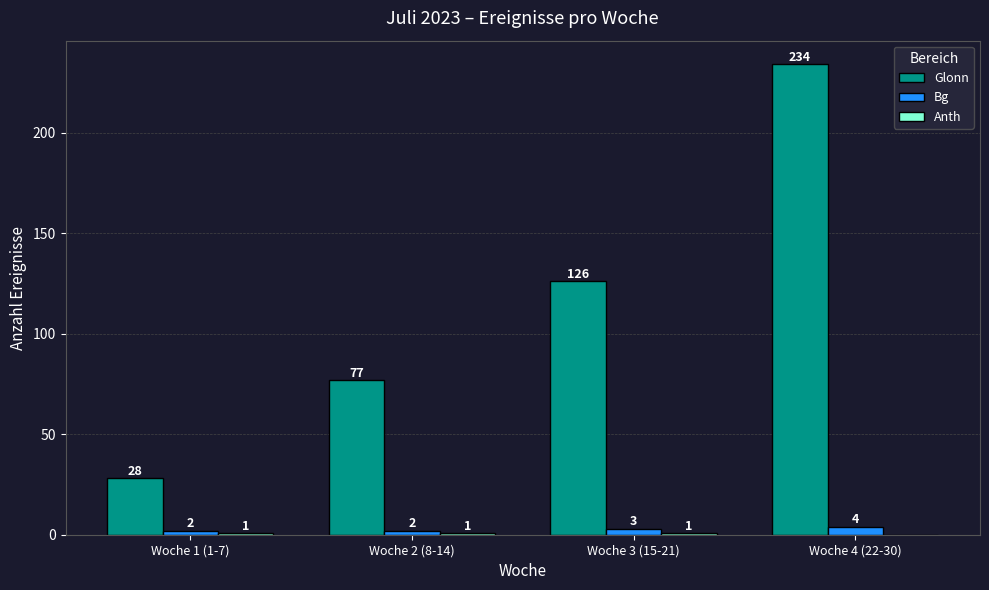

The Bg series shows 3 at Woche 3 (15-21). True or false?

True